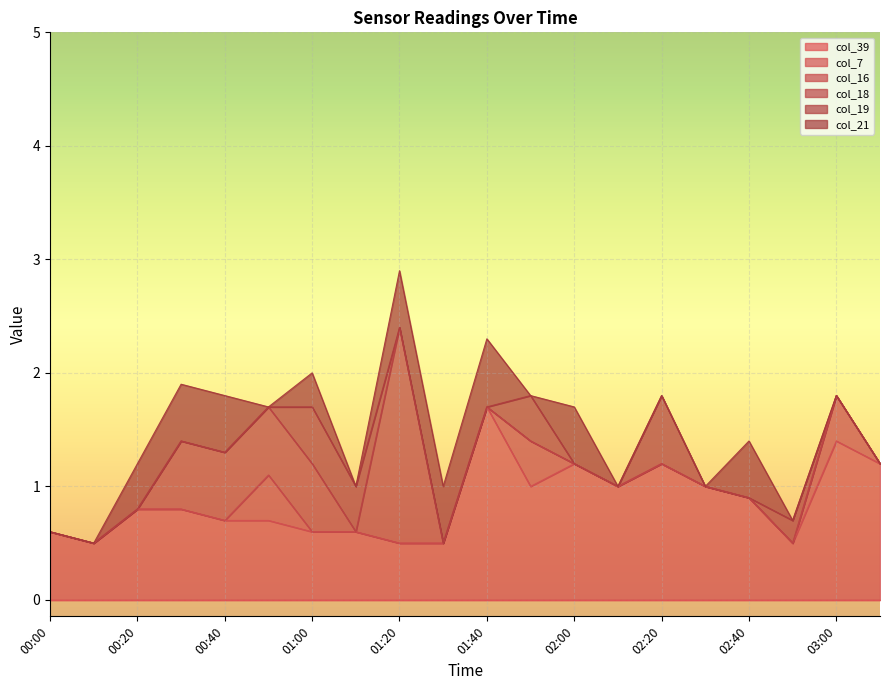

Reading left to right, list all the values displayed in this chart.

col_39: 0.0	0.0	0.0	0.0	0.0	0.0	0.0	0.0	0.0	0.0	0.0	0.0	0.0	0.0	0.0	0.0	0.0	0.0	0.0	0.0
col_7: 0.6	0.5	0.8	0.8	0.7	0.7	0.6	0.6	0.5	0.5	1.7	1.0	1.2	1.0	1.2	1.0	0.9	0.5	1.4	1.2
col_16: 0.0	0.0	0.0	0.0	0.0	0.4	0.0	0.0	0.0	0.0	0.0	0.4	0.0	0.0	0.0	0.0	0.0	0.0	0.4	0.0
col_18: 0.0	0.0	0.0	0.6	0.6	0.6	0.6	0.0	1.9	0.0	0.0	0.0	0.0	0.0	0.0	0.0	0.0	0.0	0.0	0.0
col_19: 0.0	0.0	0.0	0.0	0.0	0.0	0.5	0.4	0.0	0.0	0.0	0.4	0.0	0.0	0.6	0.0	0.0	0.2	0.0	0.0
col_21: 0.0	0.0	0.4	0.5	0.5	0.0	0.3	0.0	0.5	0.5	0.6	0.0	0.5	0.0	0.0	0.0	0.5	0.0	0.0	0.0